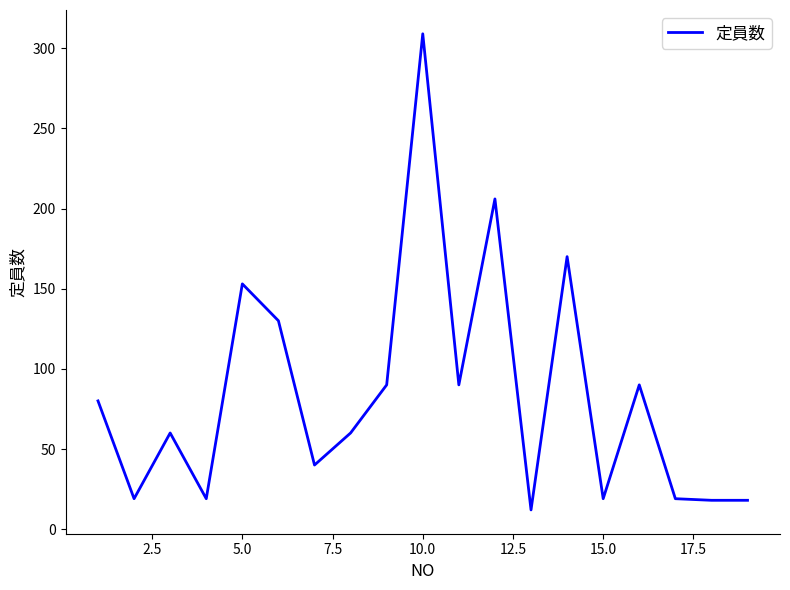

What is the minimum value shown in the chart?

12